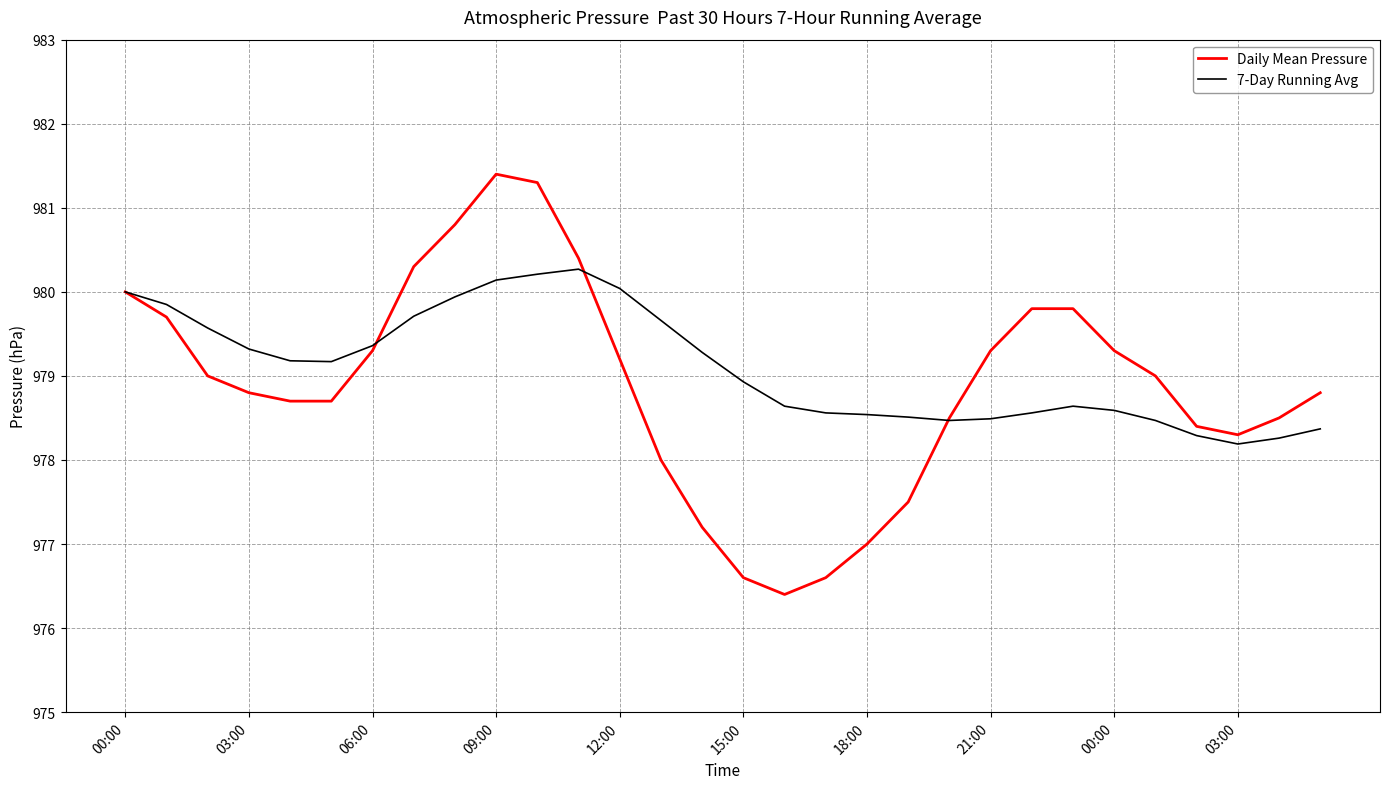

True or false: Daily Mean Pressure and 7-Day Running Avg cross at least once.

True